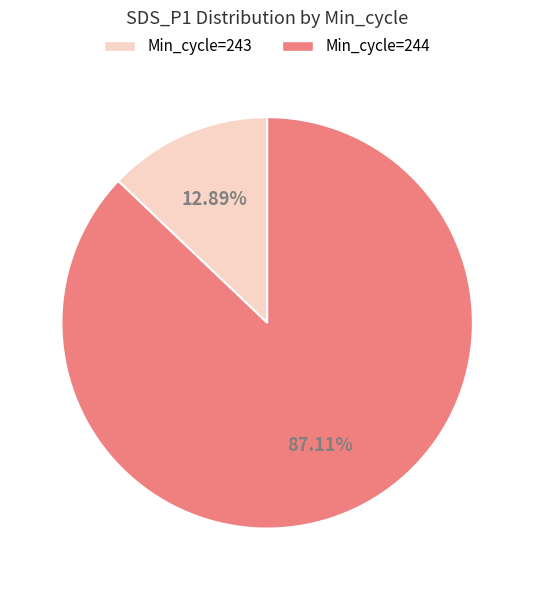

Which has a higher value, Min_cycle=243 or Min_cycle=244?

Min_cycle=244